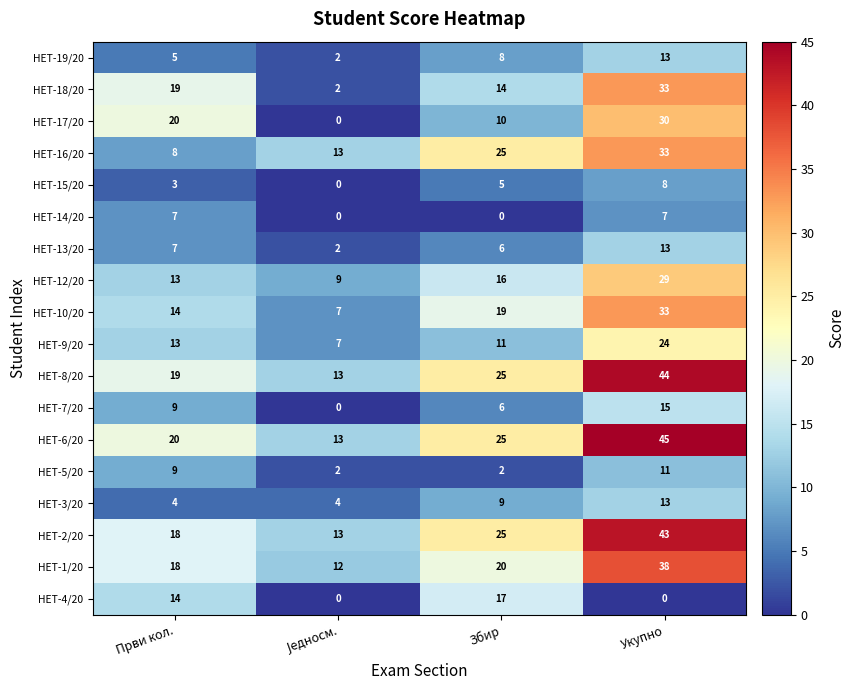

What is the difference between the second highest and minimum values in the НЕТ-7/20 series?

9